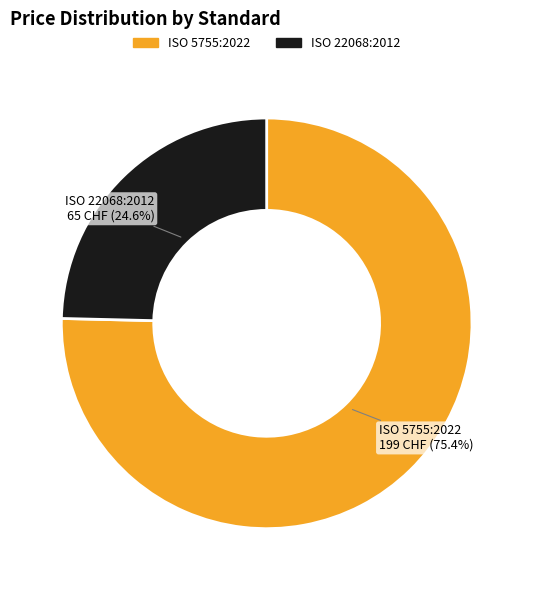

How many segments does this pie chart have?

2